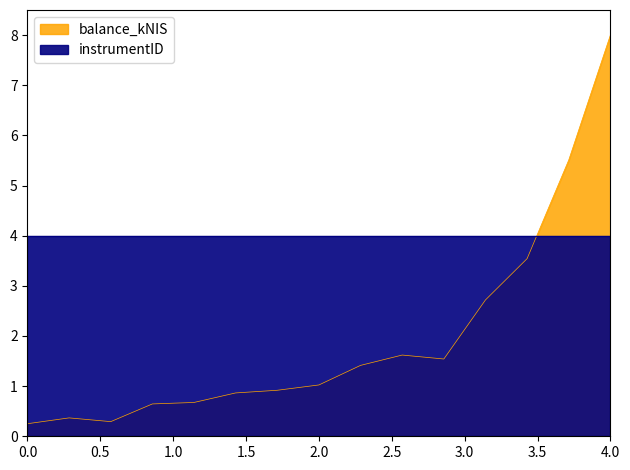

The chart shows a value of 0.6 at 2024-08-08. True or false?

False